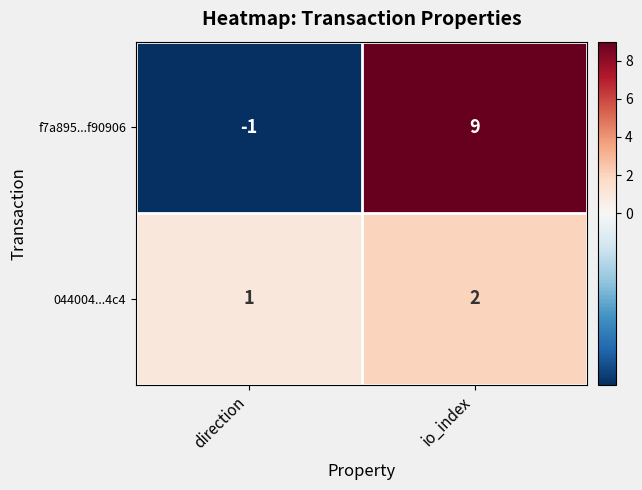

What is the difference between the maximum and minimum values in the f7a895...f90906 series?

10